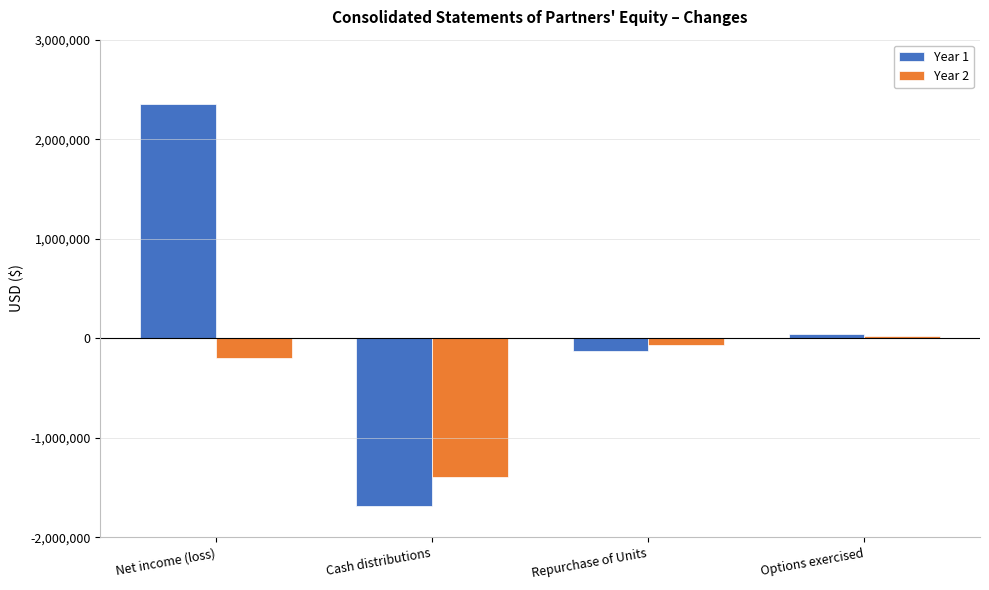

What is the difference between the maximum and minimum values in the Year 1 series?

4040613